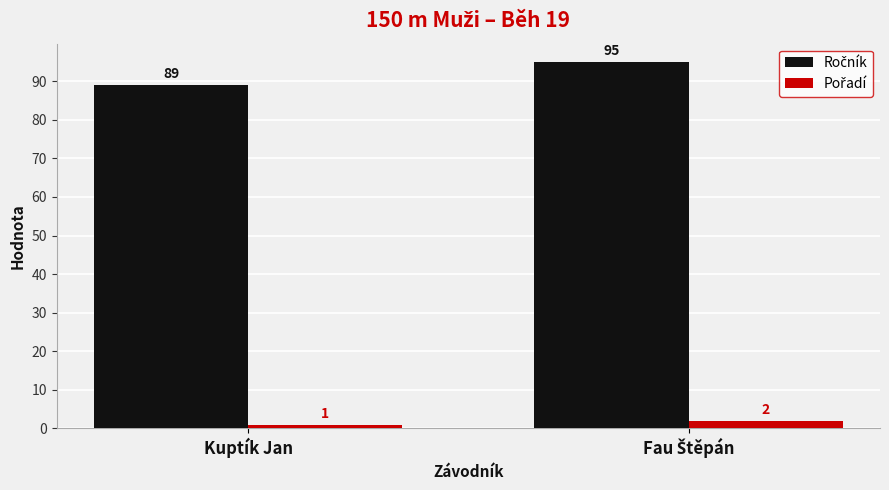

What is the total value across all series at Kuptík Jan?

90